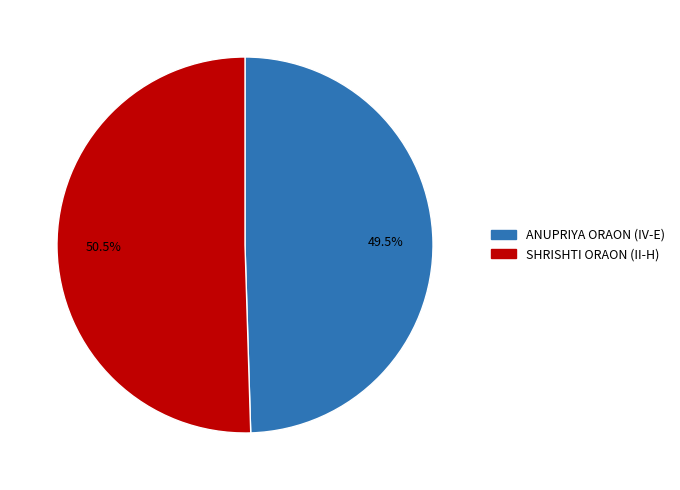

Rank the categories by value from highest to lowest.

SHRISHTI ORAON (II-H), ANUPRIYA ORAON (IV-E)